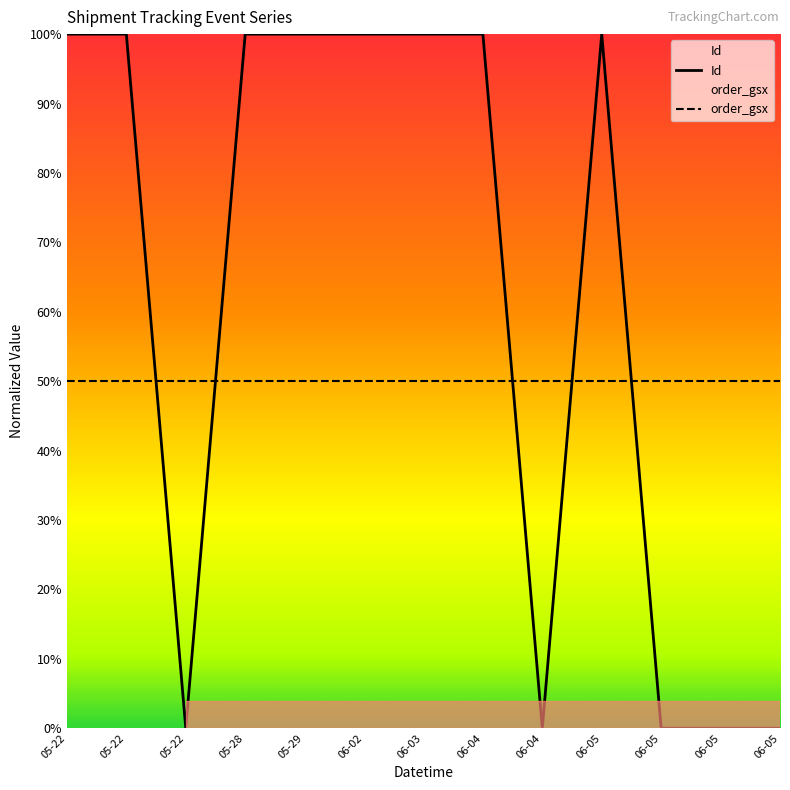

Does the chart have visible grid lines?

No